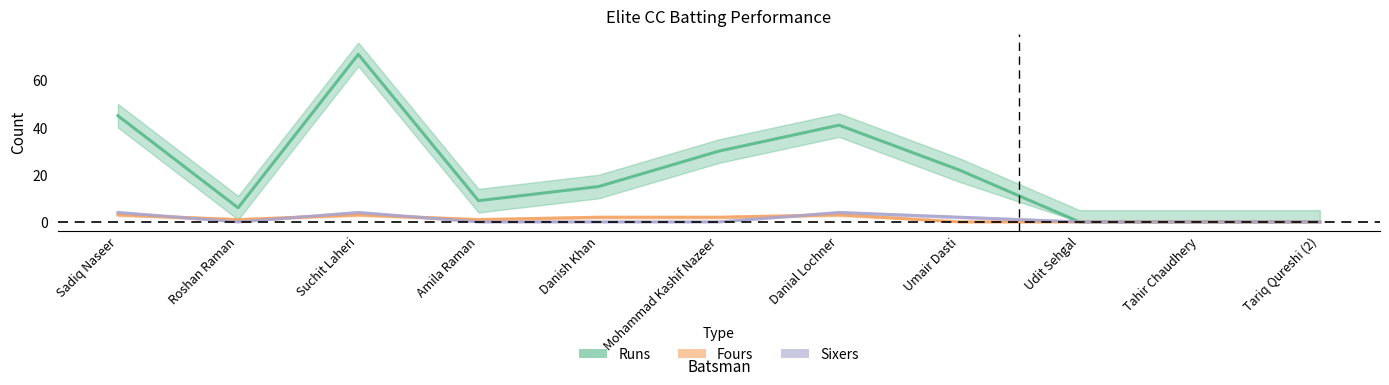

Where does the Fours series first go above 1?

Sadiq Naseer